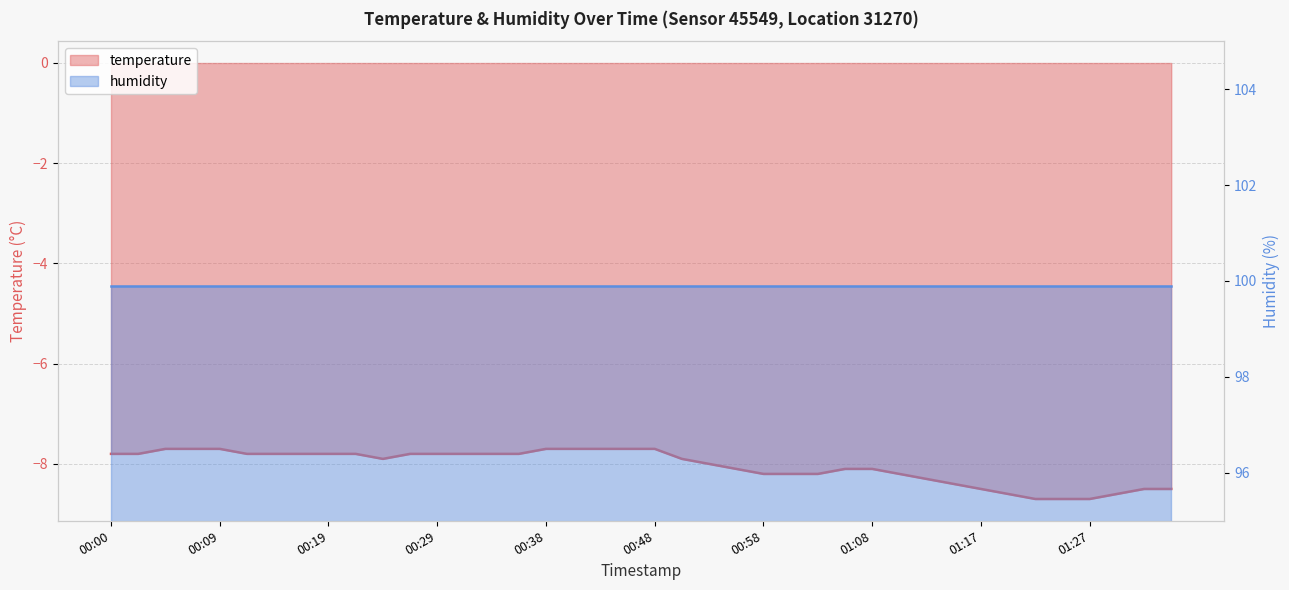

What is the maximum value shown in the chart?

-7.7